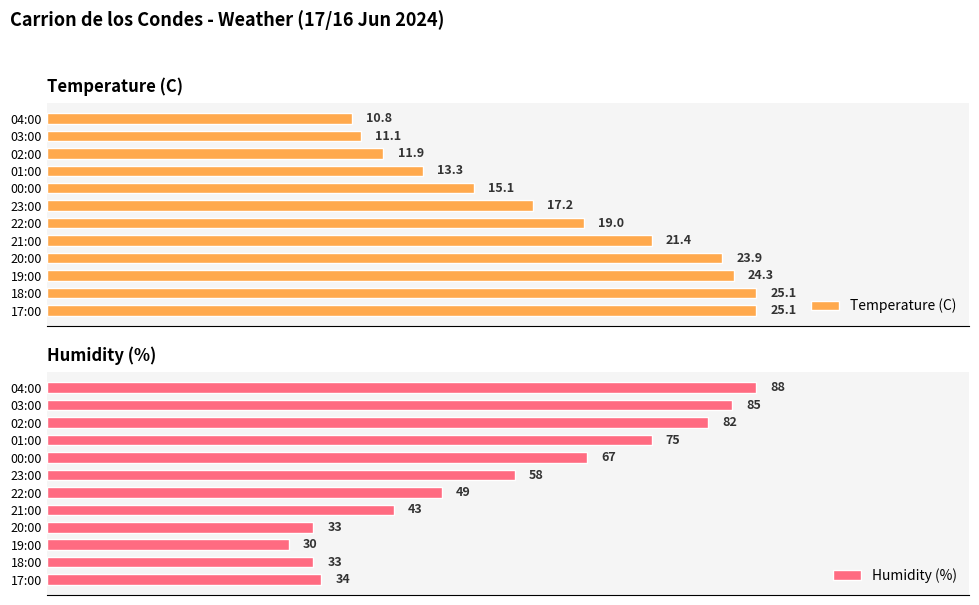

At which label is Temperature (C) closest to 17?

23:00